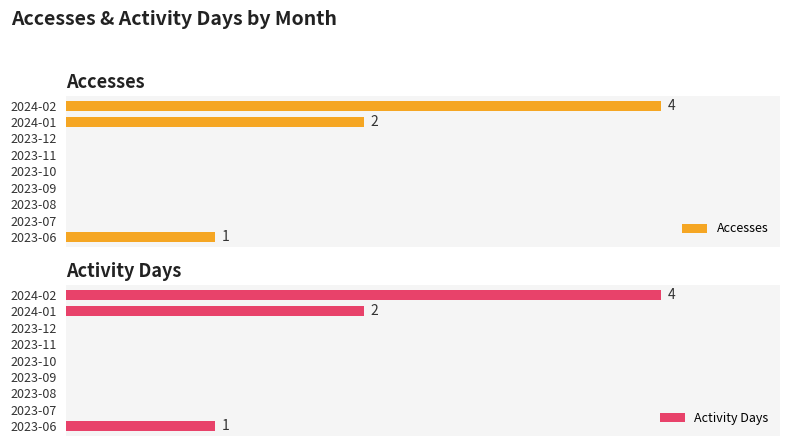

Is it true that Accesses equals 2 at 2023-10?

False